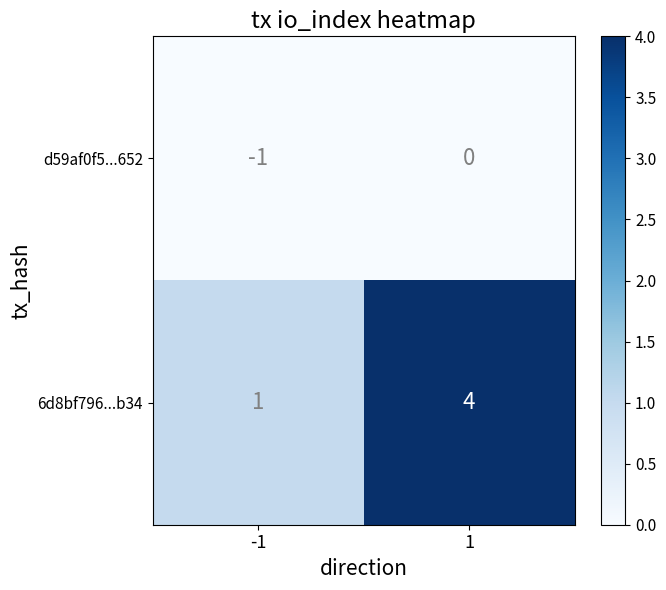

What is the total value across all series at 1?

4